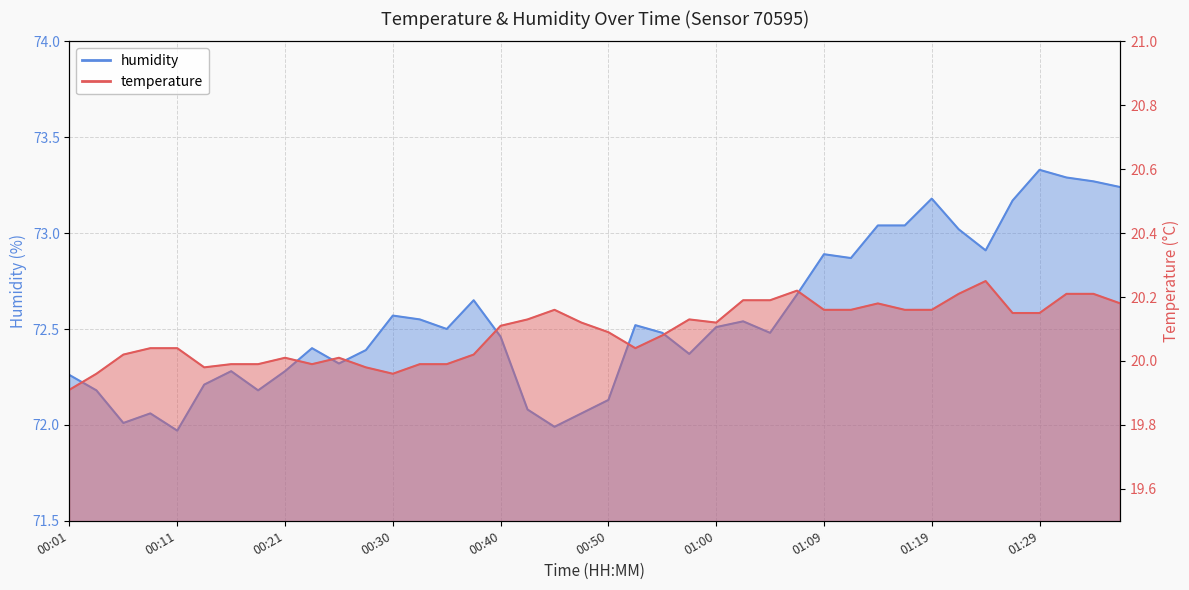

Which series has the largest total across all categories?

humidity